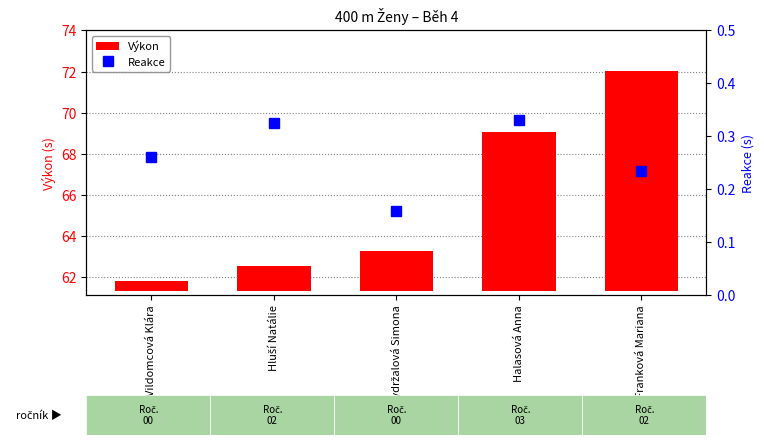

At which label does Výkon reach its minimum?

Vildomcová Klára